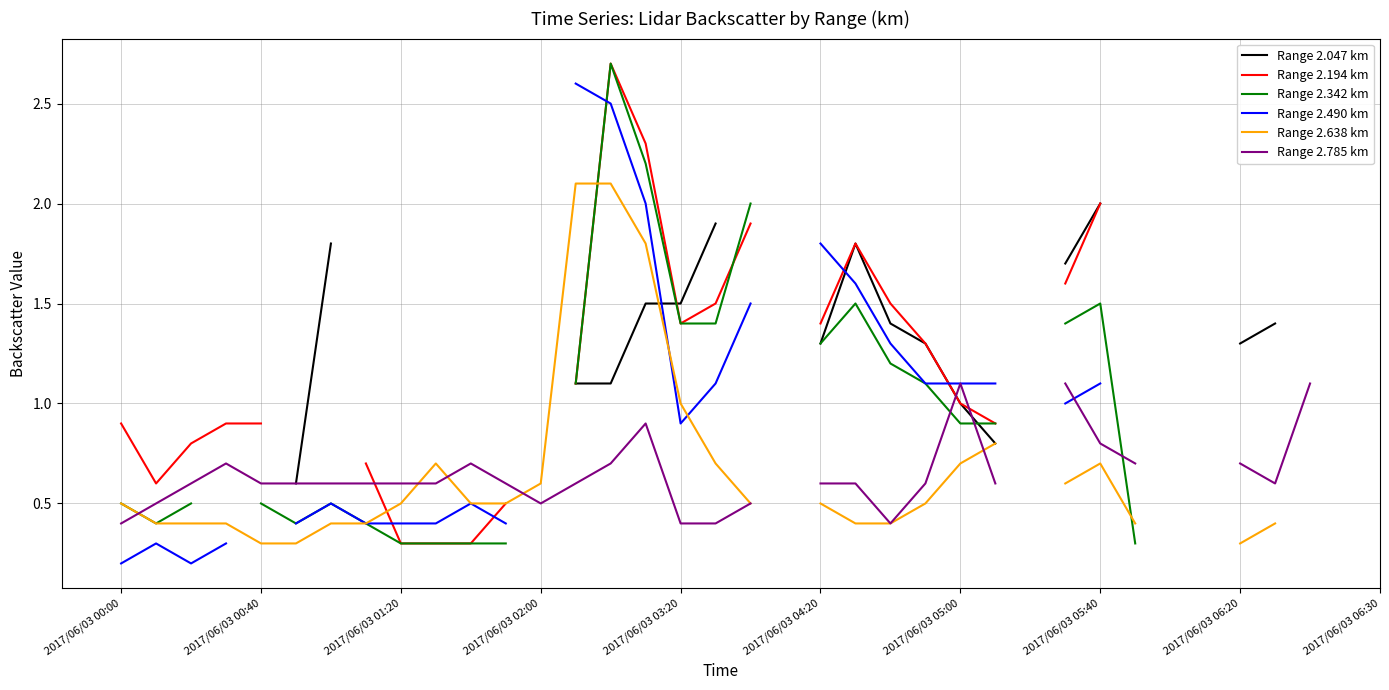

True or false: Range 2.047 km has more than 2 interior local peaks.

False